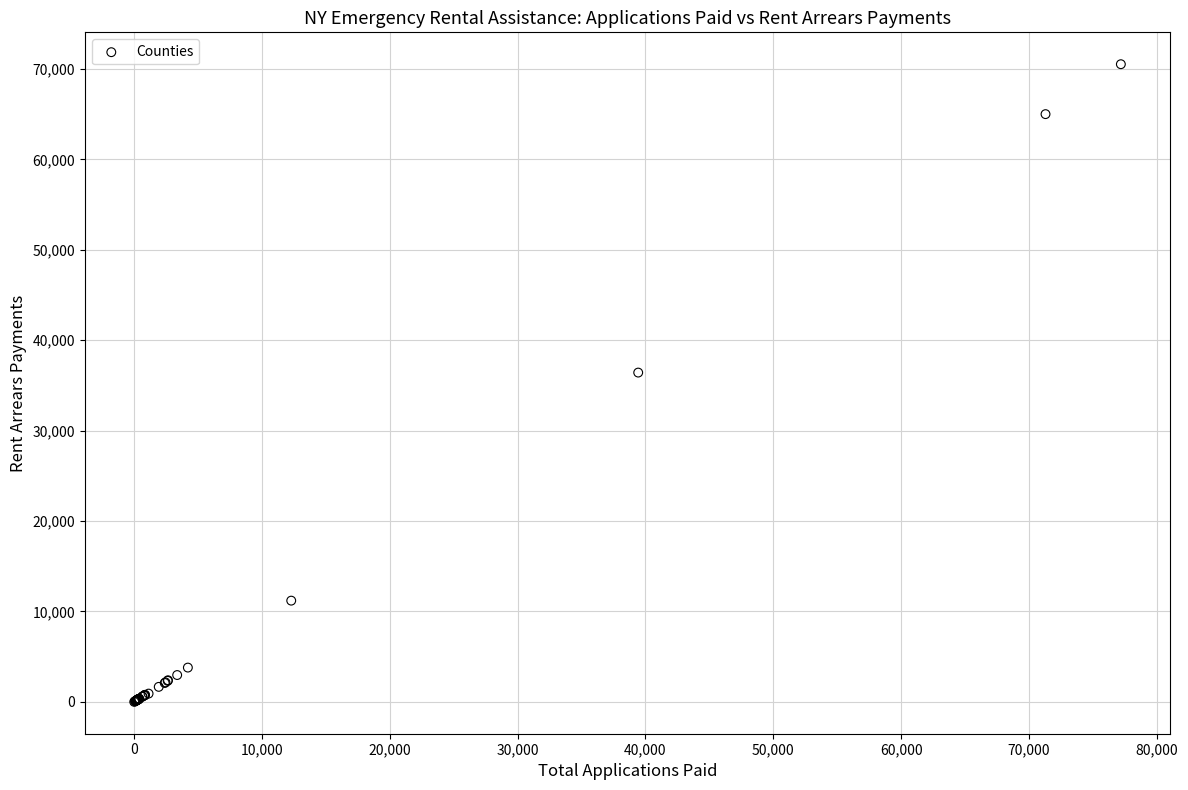

What Y value in the scatter plot is closest to 35260?

36415